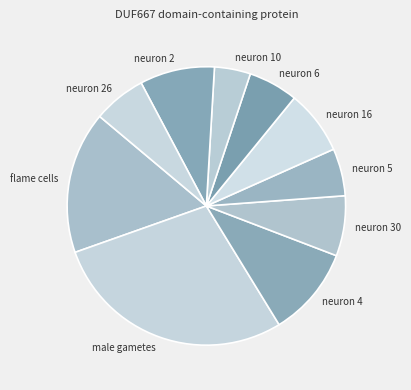

Between neuron 5 and neuron 30, which is larger?

neuron 30